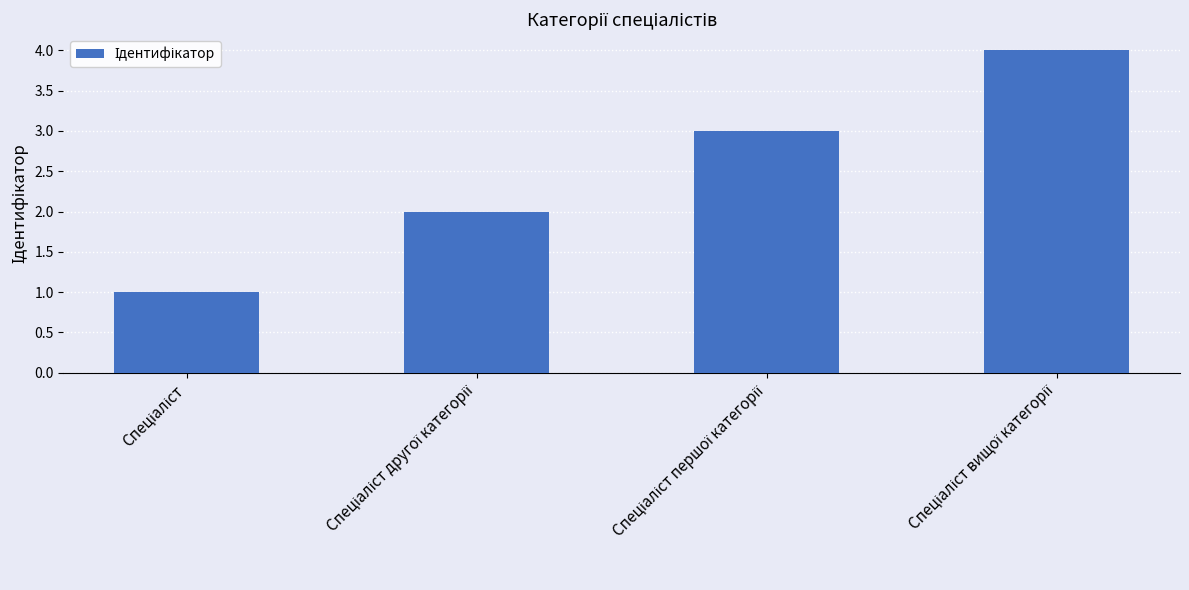

What is the greatest value displayed?

4